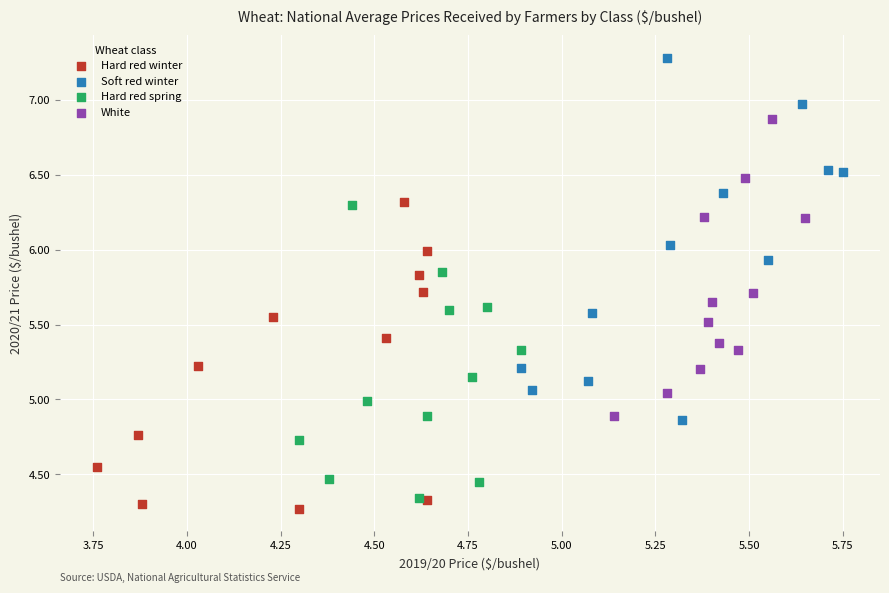

Which series reaches the maximum Y coordinate?

Soft red winter